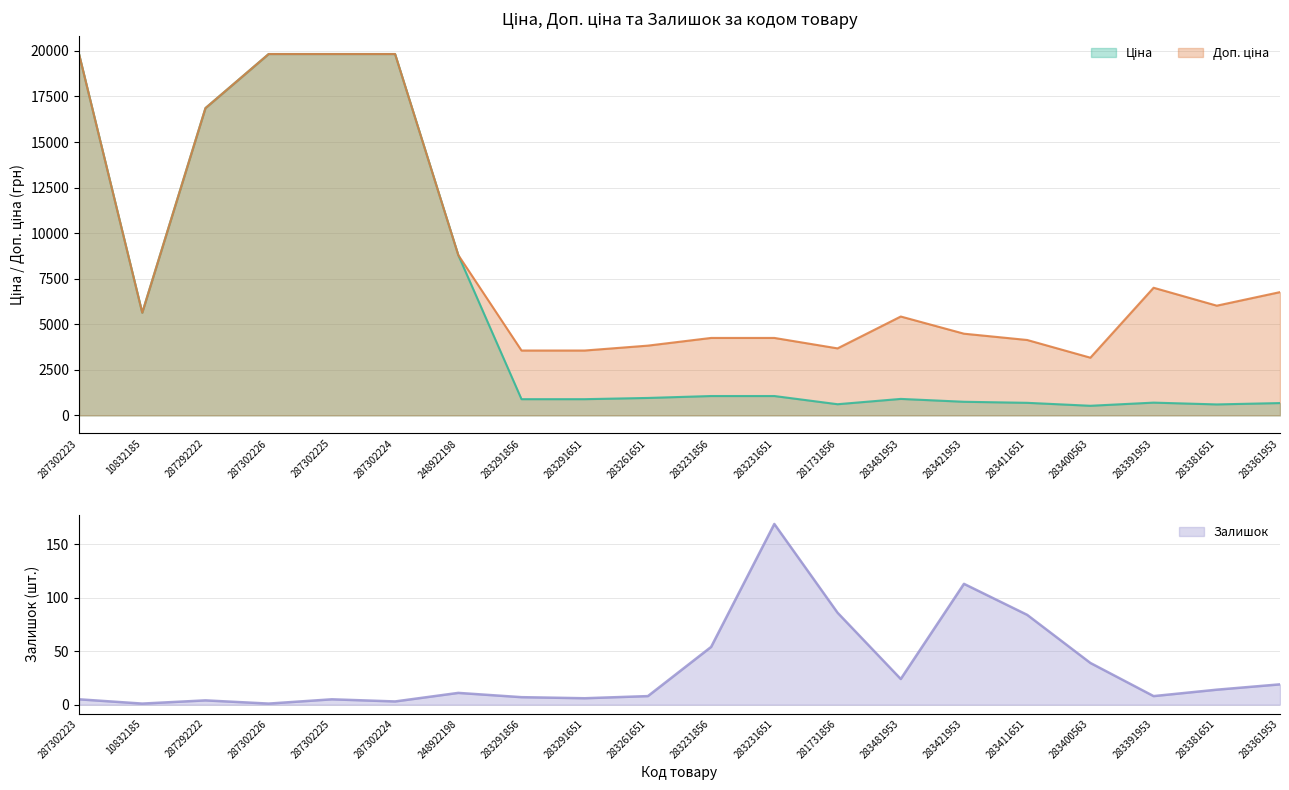

What is the maximum value for Залишок?

169